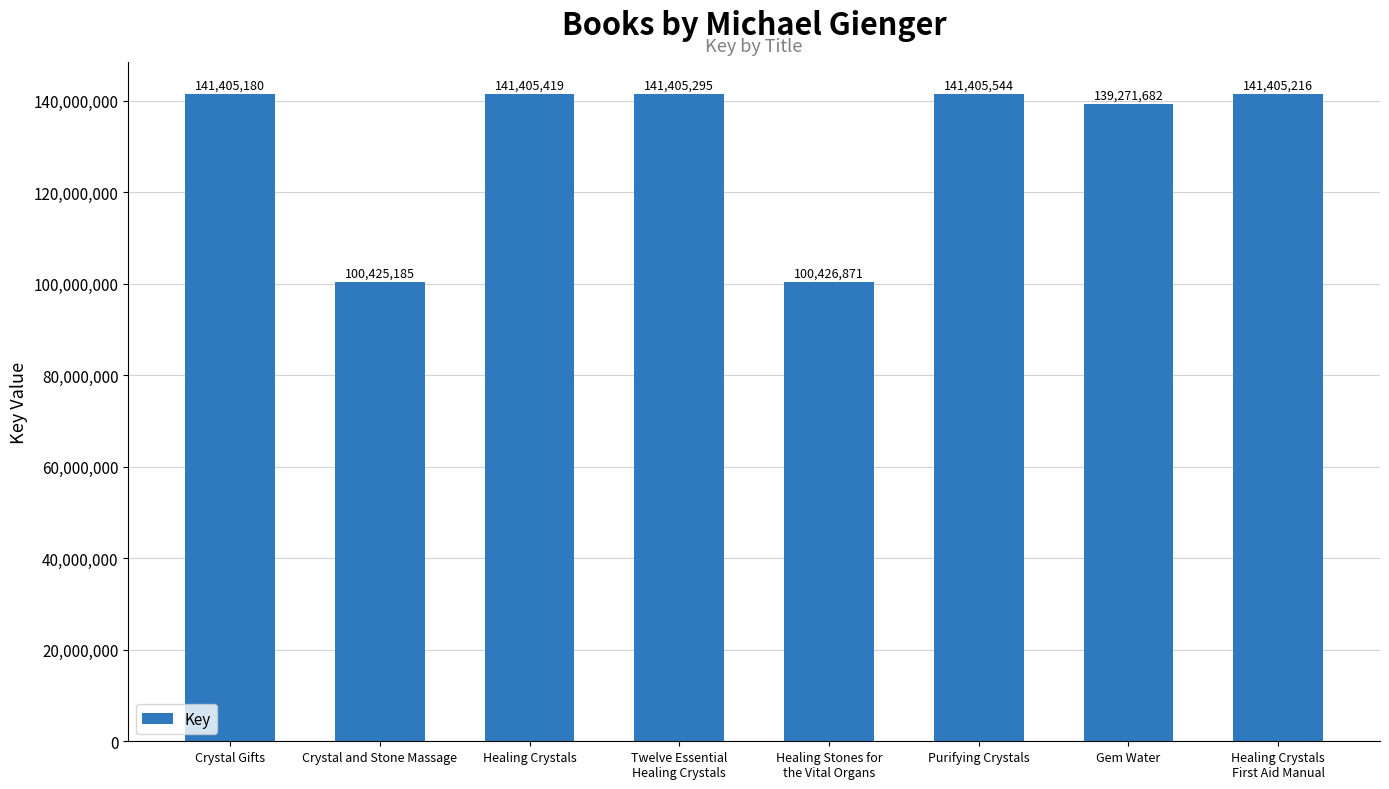

How many data points does each series have?

8